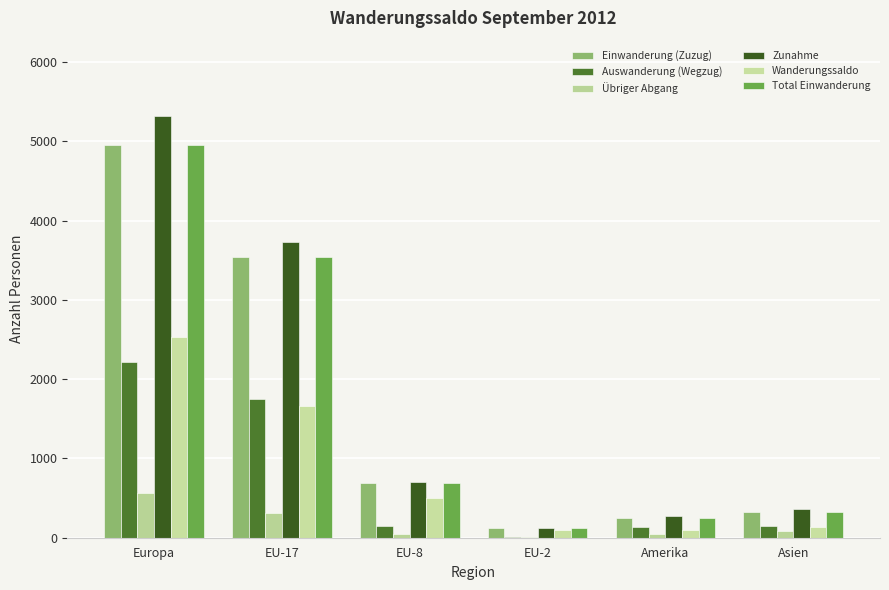

Which series has the widest spread of values?

Zunahme